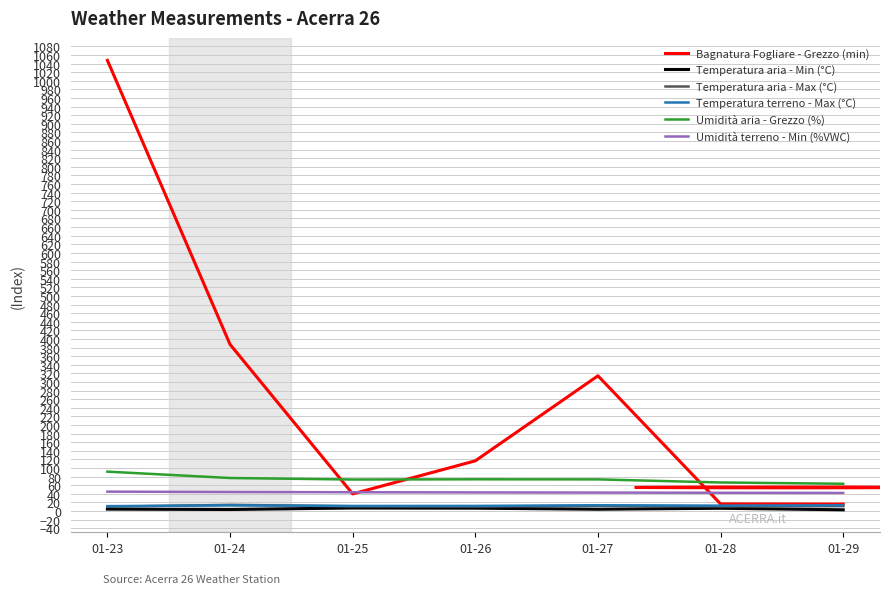

True or false: Temperatura aria - Min (°C) and Umidità terreno - Min (%VWC) intersect in this chart.

False